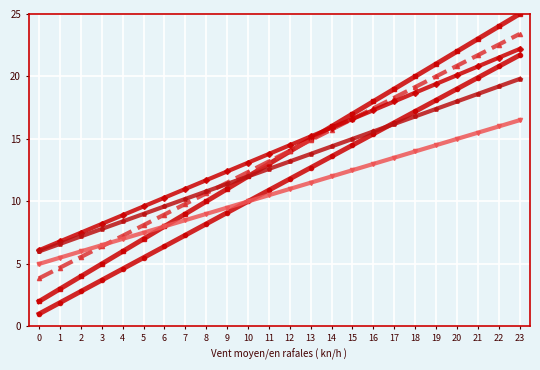

What is the difference between the highest and lowest values at 9?

3.3